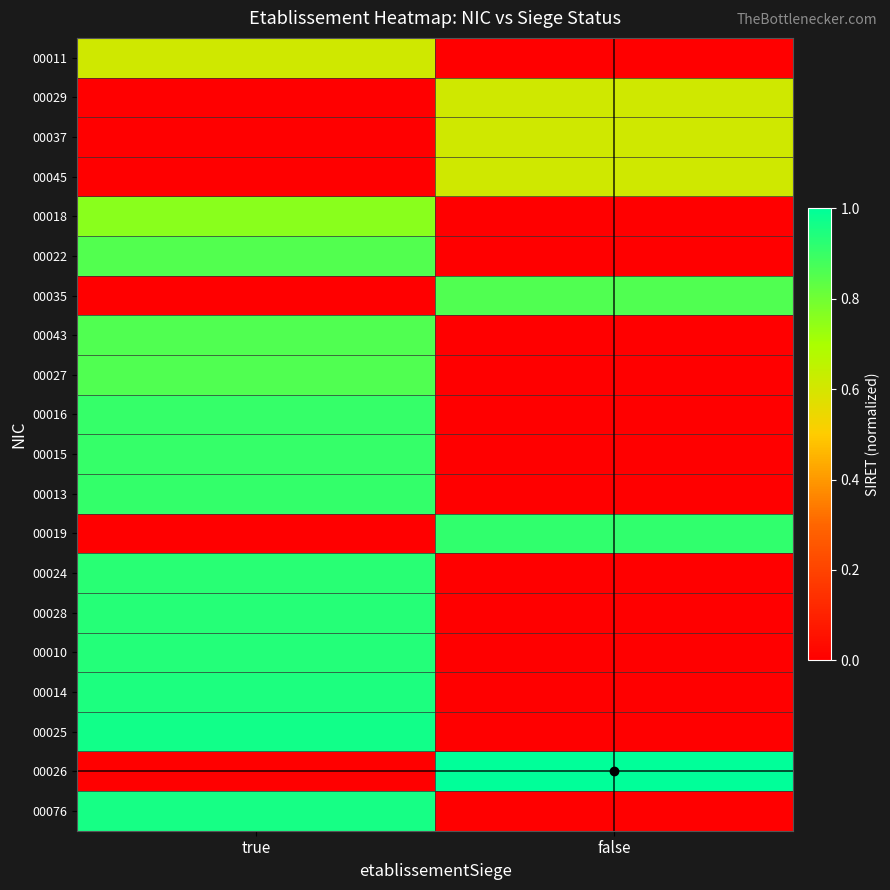

Reading right to left, what are all the values shown in this chart?

00011: false=0.0	true=0.6
00029: false=0.6	true=0.0
00037: false=0.6	true=0.0
00045: false=0.6	true=0.0
00018: false=0.0	true=0.8
00022: false=0.0	true=0.9
00035: false=0.9	true=0.0
00043: false=0.0	true=0.9
00027: false=0.0	true=0.9
00016: false=0.0	true=0.9
00015: false=0.0	true=0.9
00013: false=0.0	true=0.9
00019: false=0.9	true=0.0
00024: false=0.0	true=0.9
00028: false=0.0	true=0.9
00010: false=0.0	true=0.9
00014: false=0.0	true=0.9
00025: false=0.0	true=1.0
00026: false=1.0	true=0.0
00076: false=0.0	true=1.0